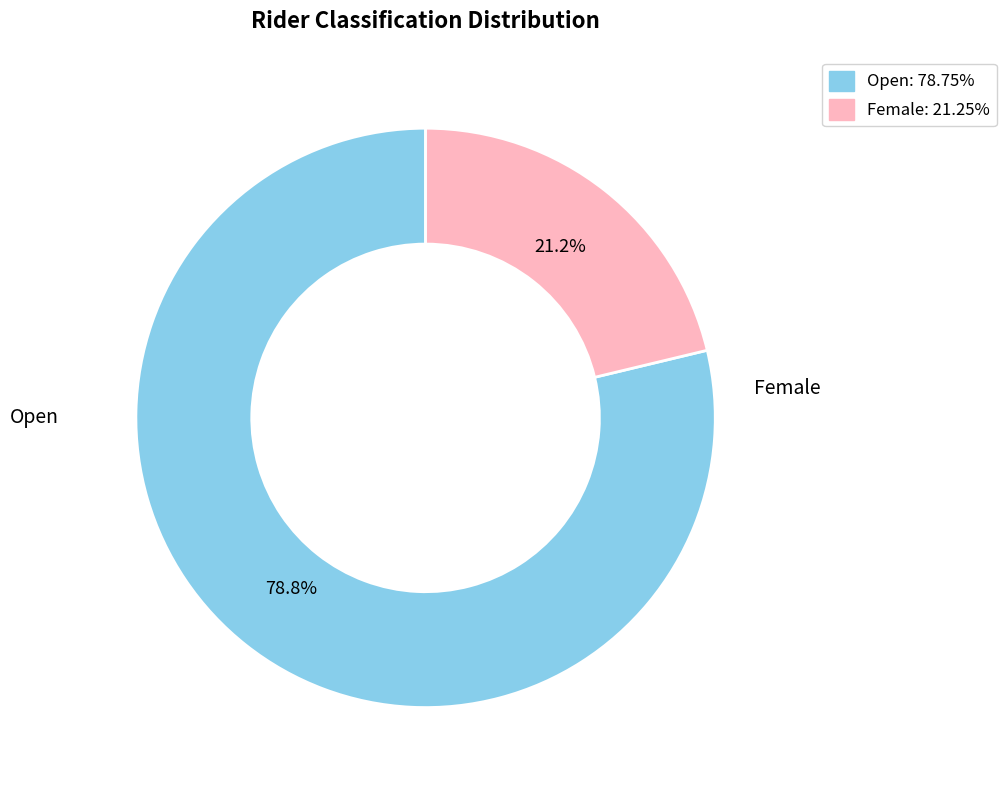

What is the ratio of the value at Female to the value at Open?

0.3